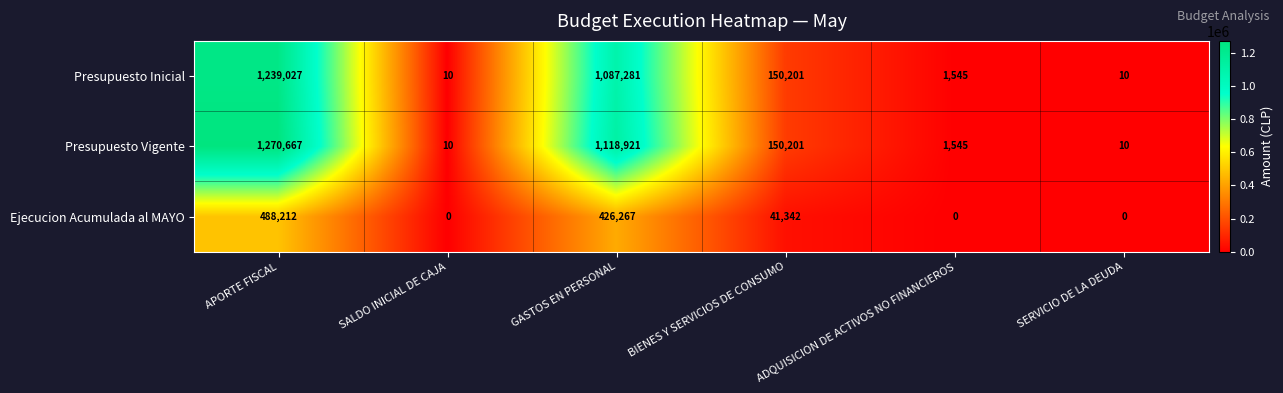

Which series has the largest range (max minus min)?

Presupuesto Vigente